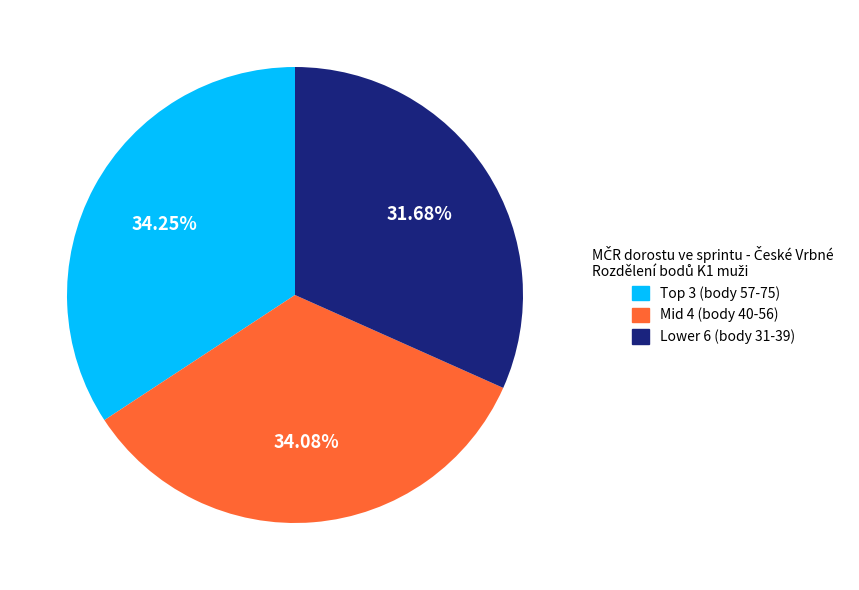

Count the number of slices in the pie.

3